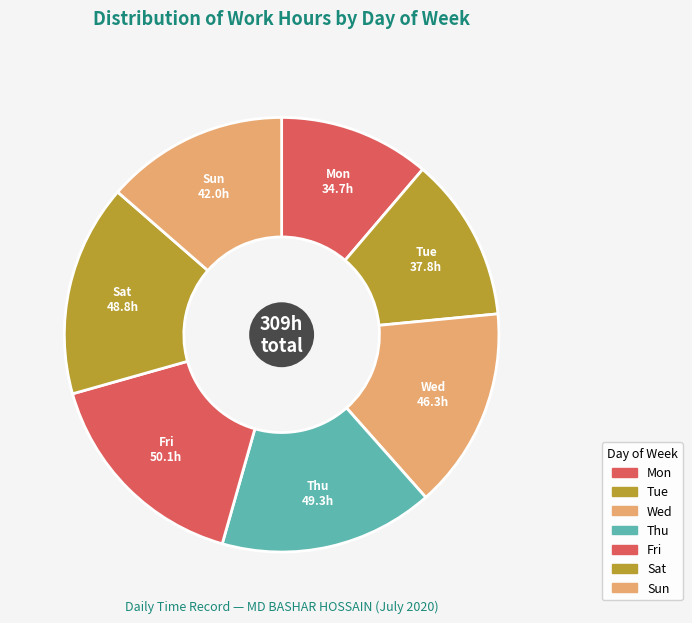

How many segments does this pie chart have?

7